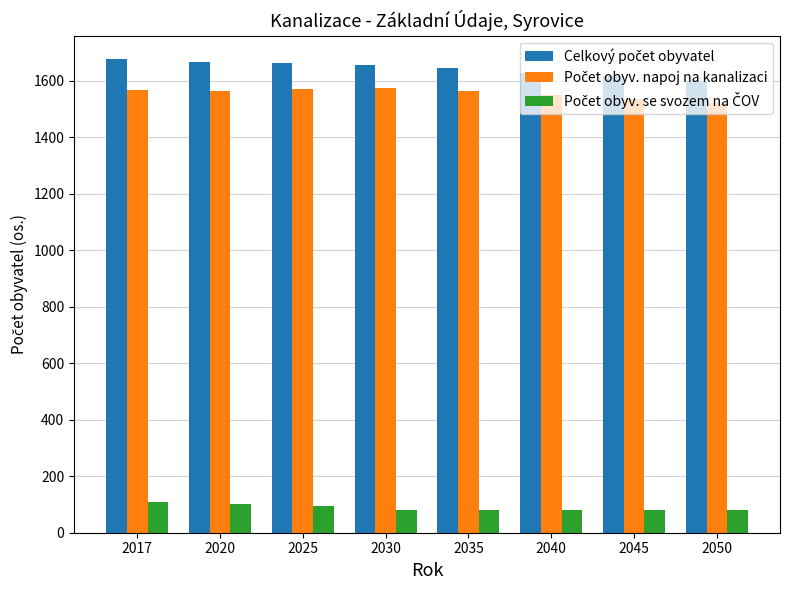

What is the maximum value shown in the chart?

1676